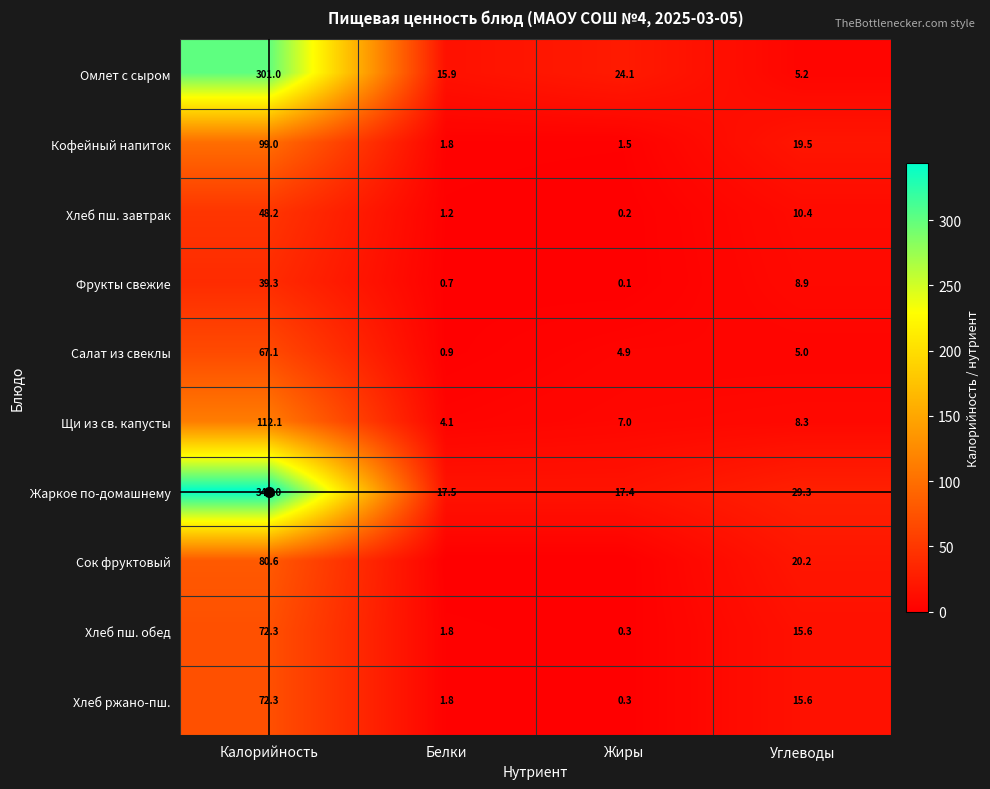

What is the difference between the maximum and minimum values in the Хлеб пш. обед series?

72.0